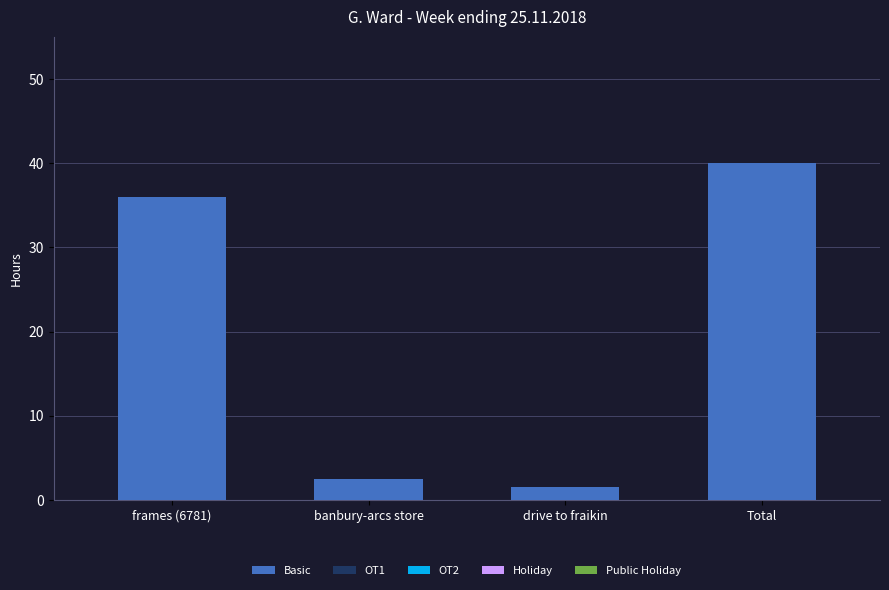

At which label is the value closest to 20?

frames (6781)